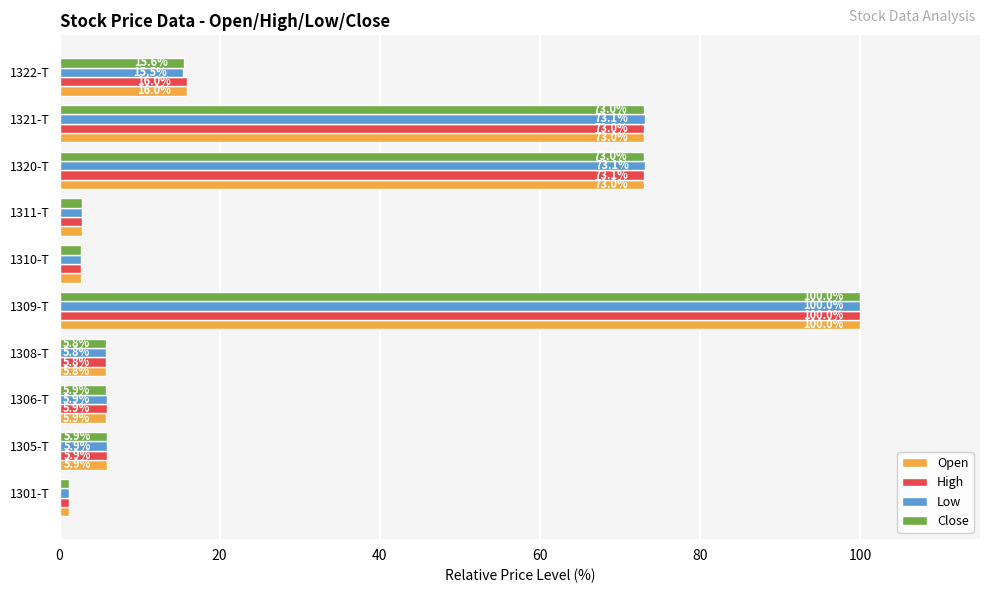

At which category does the chart reach its minimum across all series?

1301-T